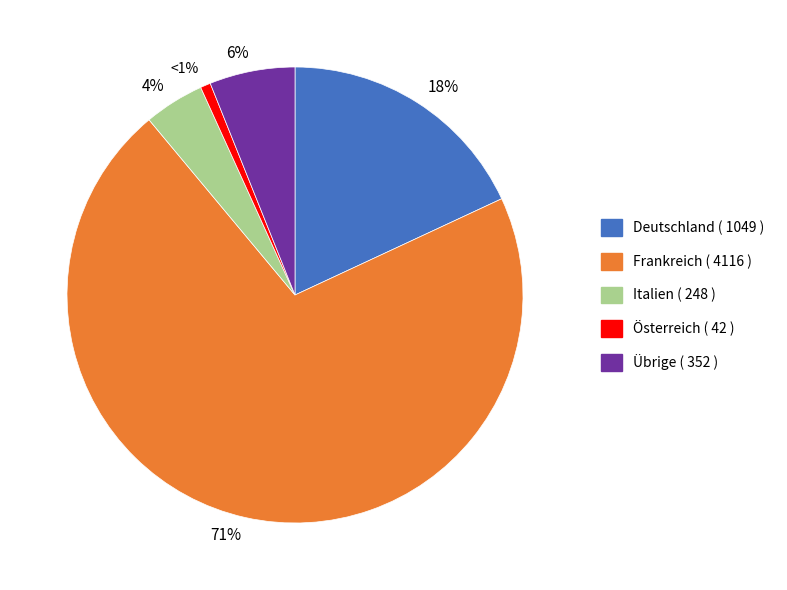

Is the sum of Frankreich ( 4116 ) and Österreich ( 42 ) greater than half?

Yes